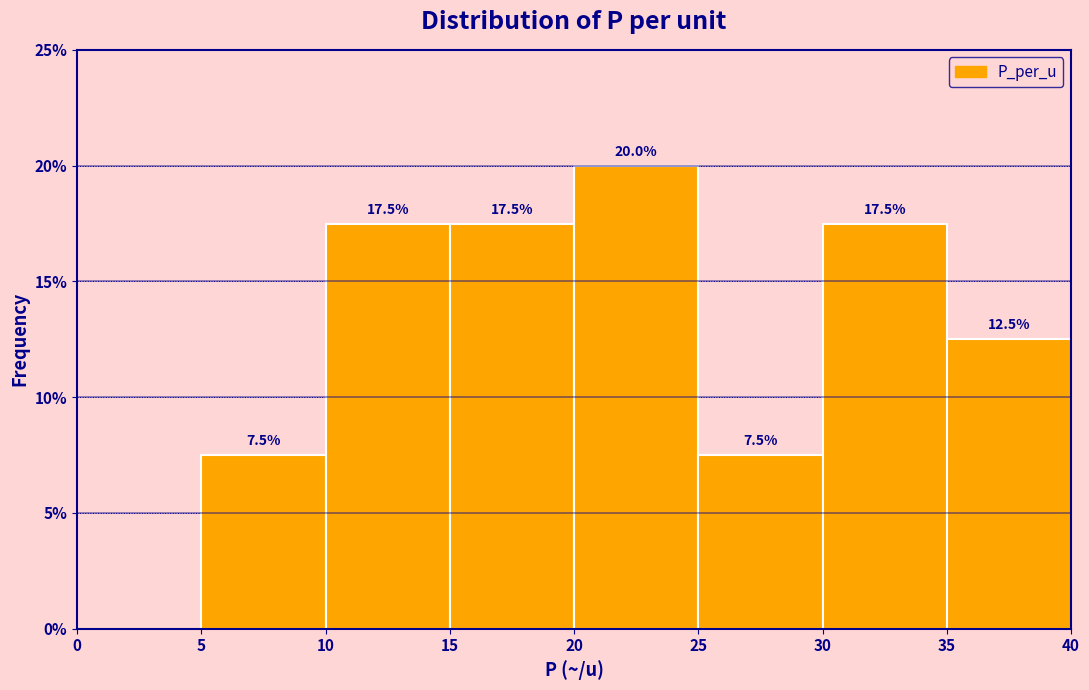

Over which range of the x-axis is the bar tallest?

20 to 25